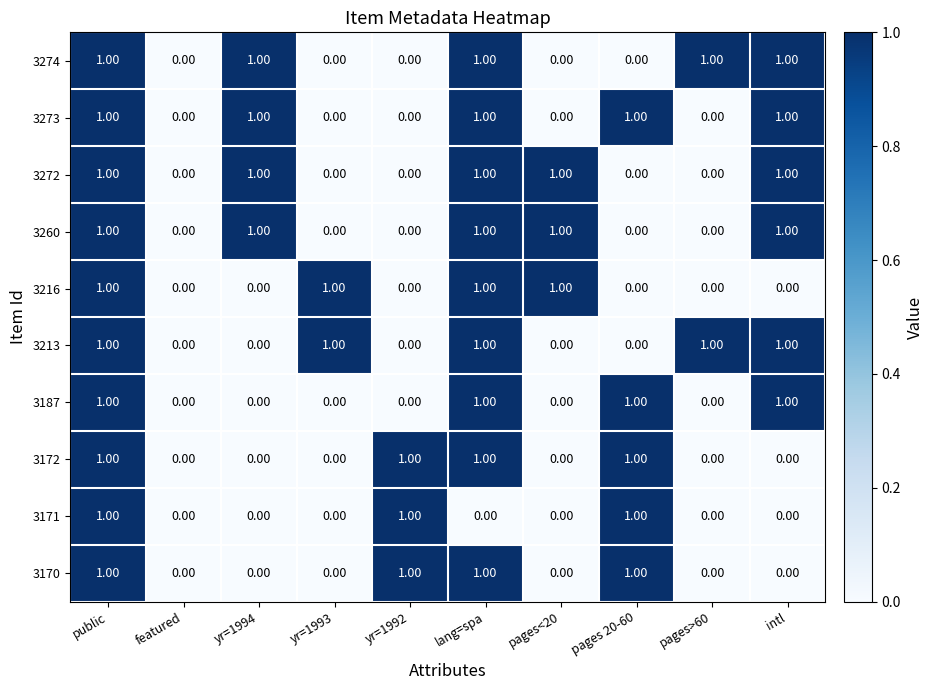

At which category is the sum across all series the highest?

public